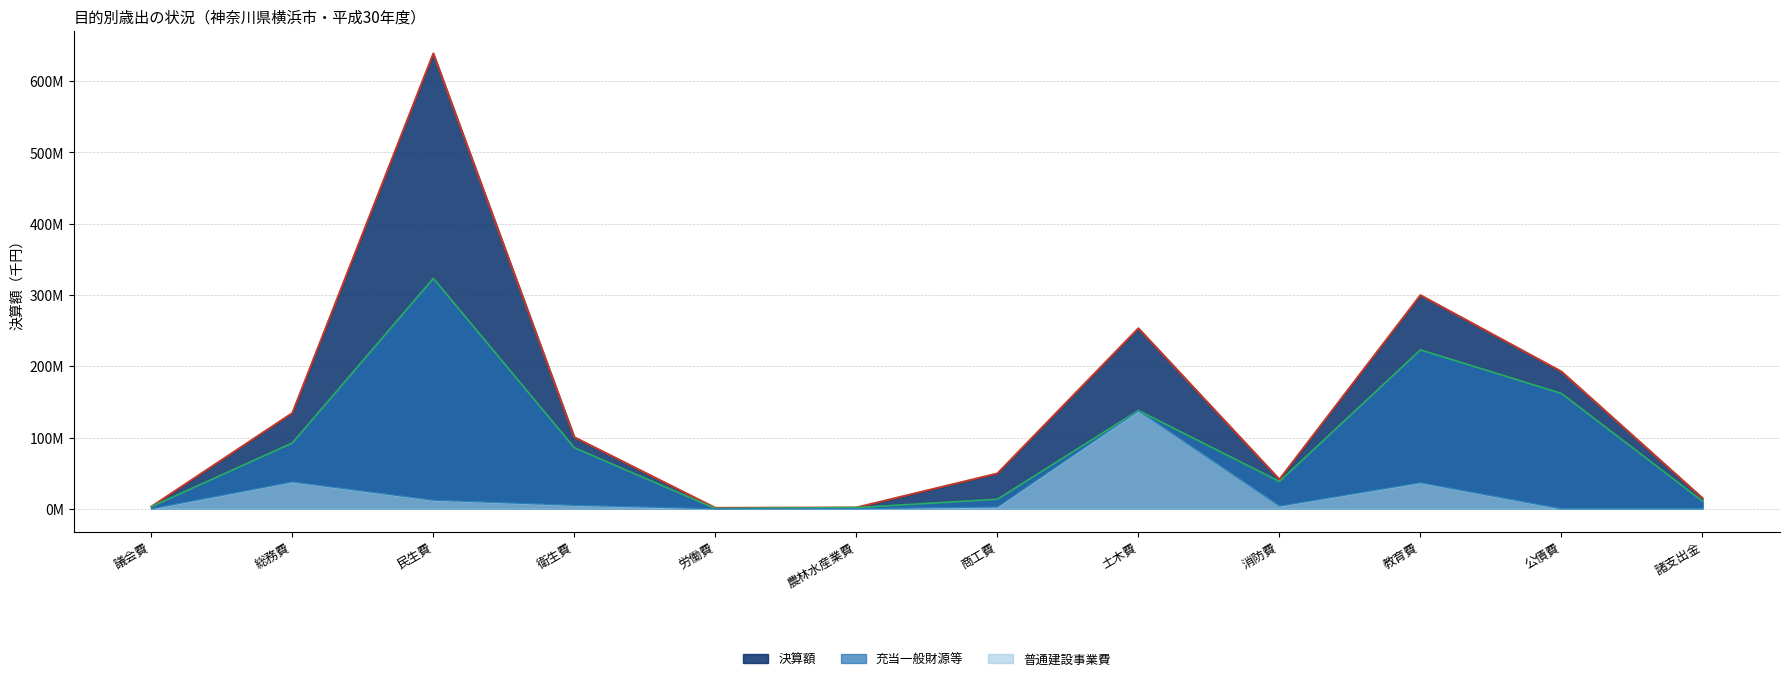

What position from the right is 公債費?

2